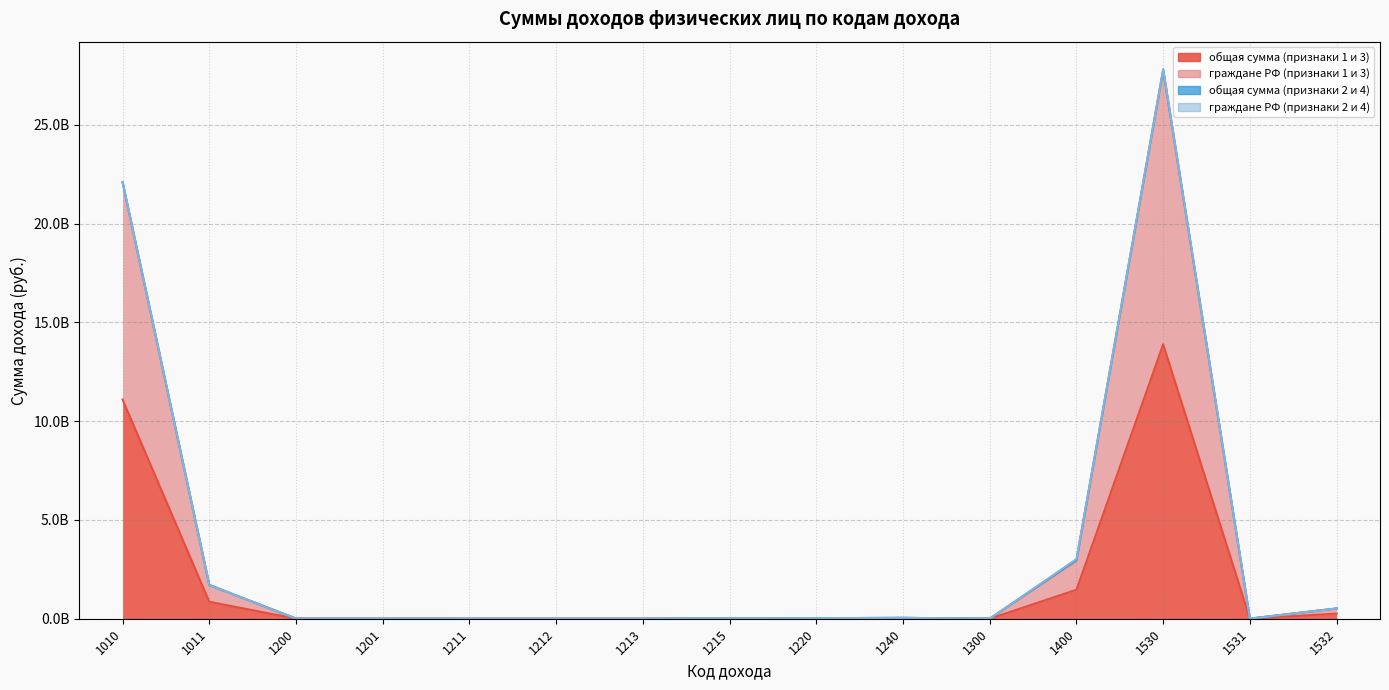

How many interior local peaks does the общая сумма (признаки 1 и 3) series have?

3